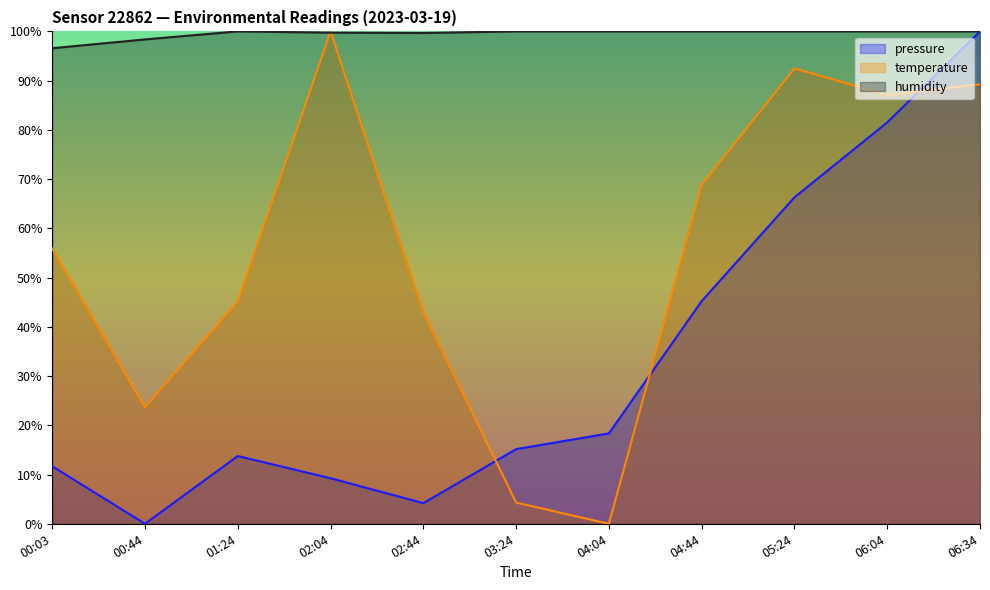

At which category is the sum across all series the highest?

06:34